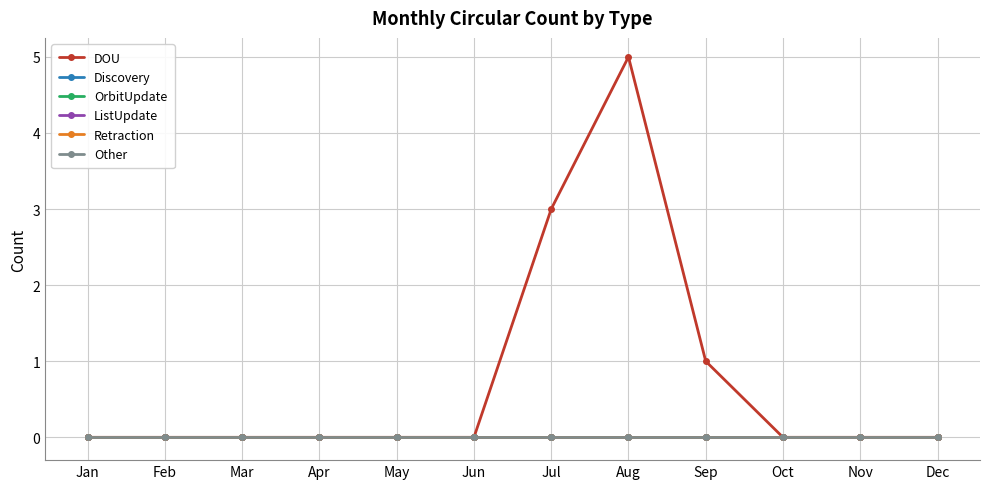

True or false: DOU and OrbitUpdate cross at least once.

False